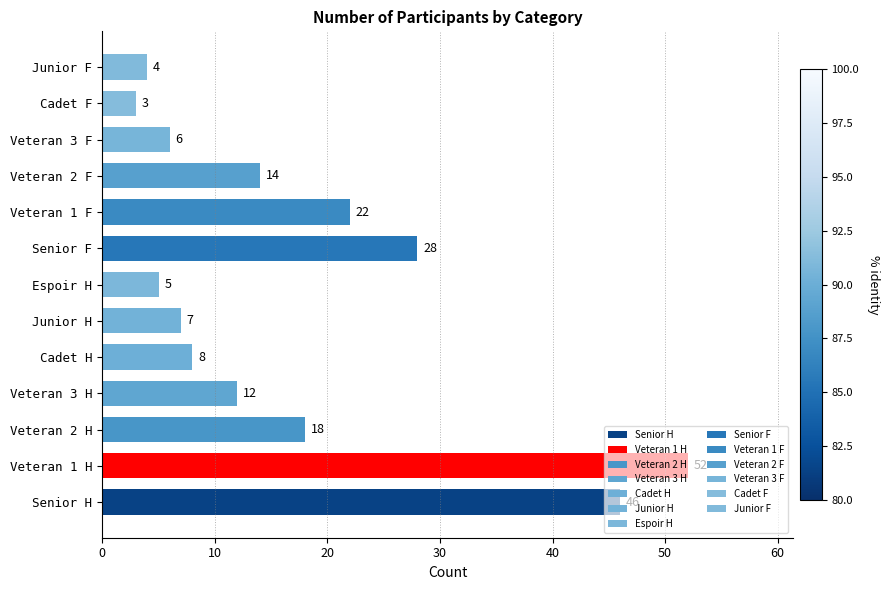

Which has a higher value, Espoir H or Senior H?

Senior H